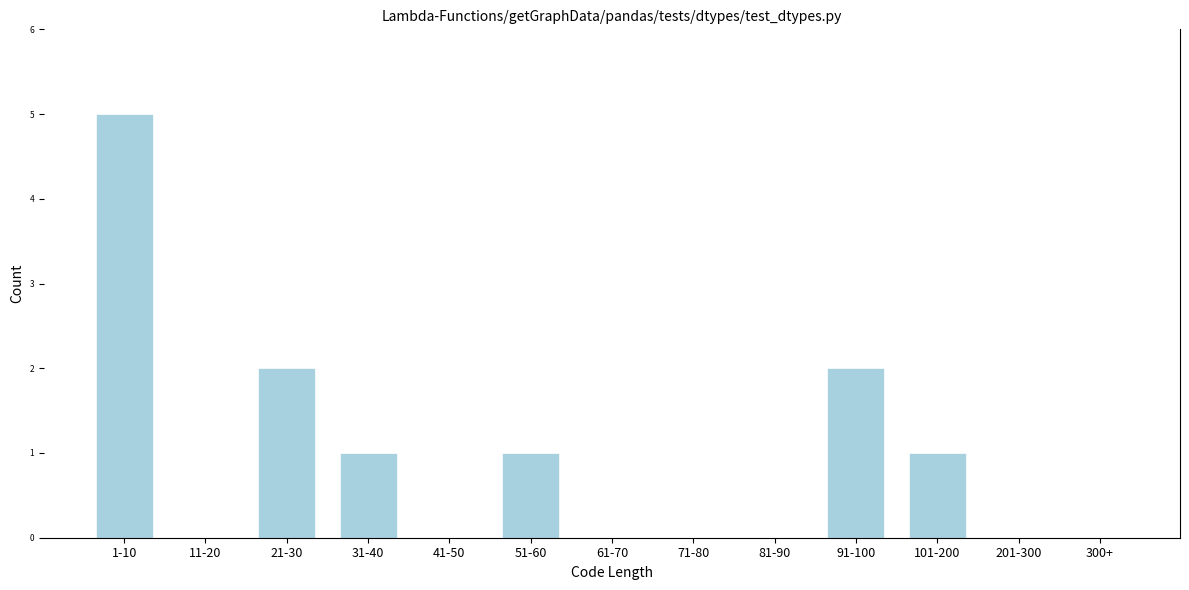

Reading left to right, transcribe all the data shown in this chart.

1-10=5	11-20=0	21-30=2	31-40=1	41-50=0	51-60=1	61-70=0	71-80=0	81-90=0	91-100=2	101-200=1	201-300=0	300+=0